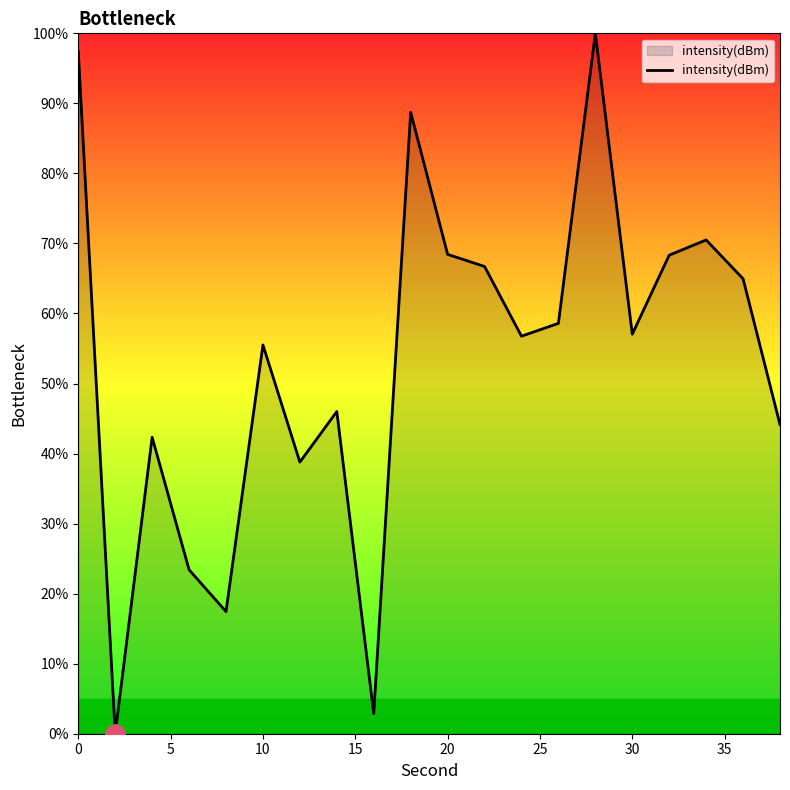

What is the difference between the maximum and minimum values?

100.0